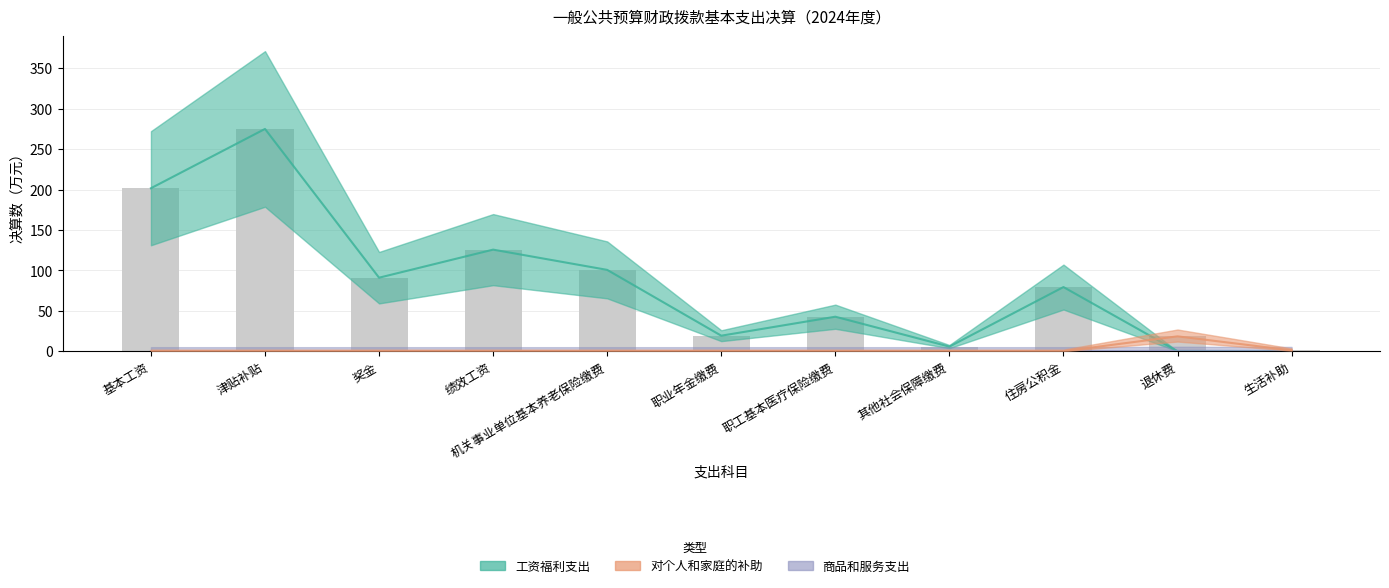

The 对个人和家庭的补助 series shows 0.0 at 其他社会保障缴费. True or false?

True